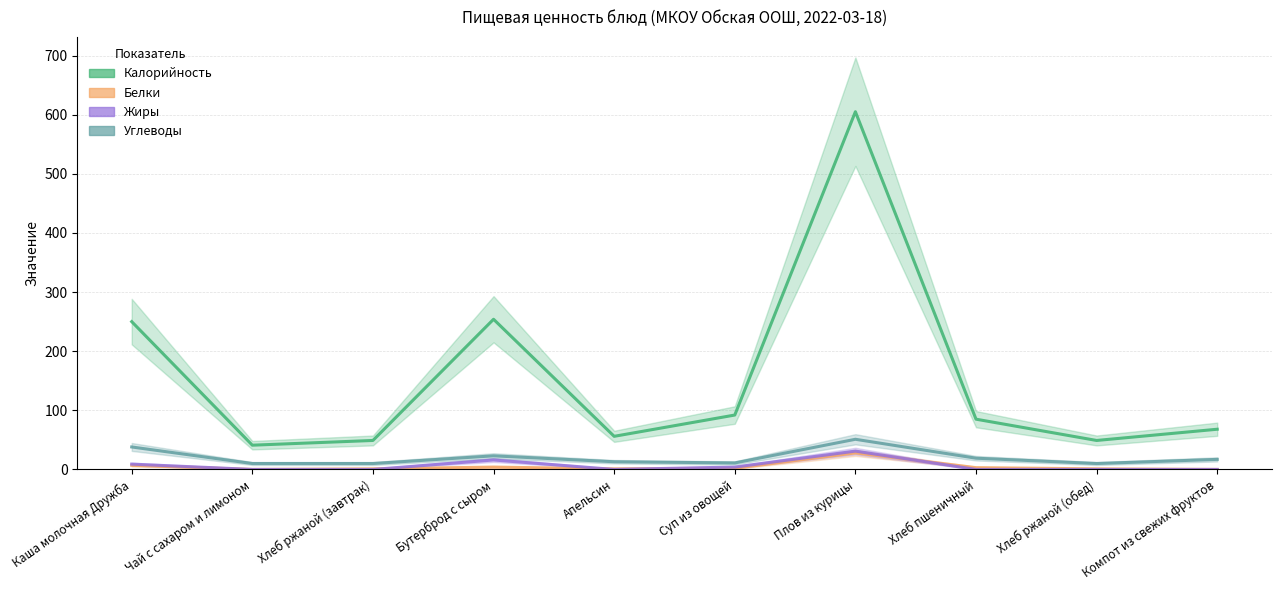

What is the value of the Белки point at the 8th from the left?

3